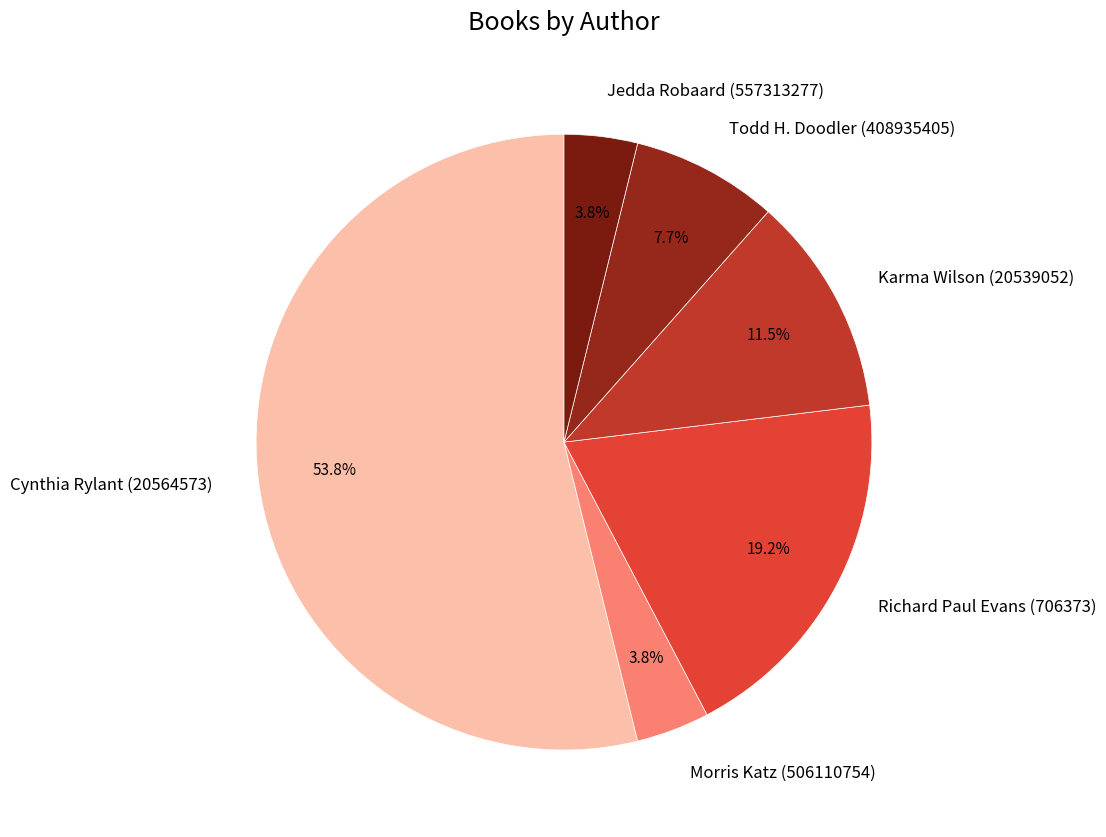

To the nearest percent, what percentage of the pie is Cynthia Rylant (20564573)?

54%